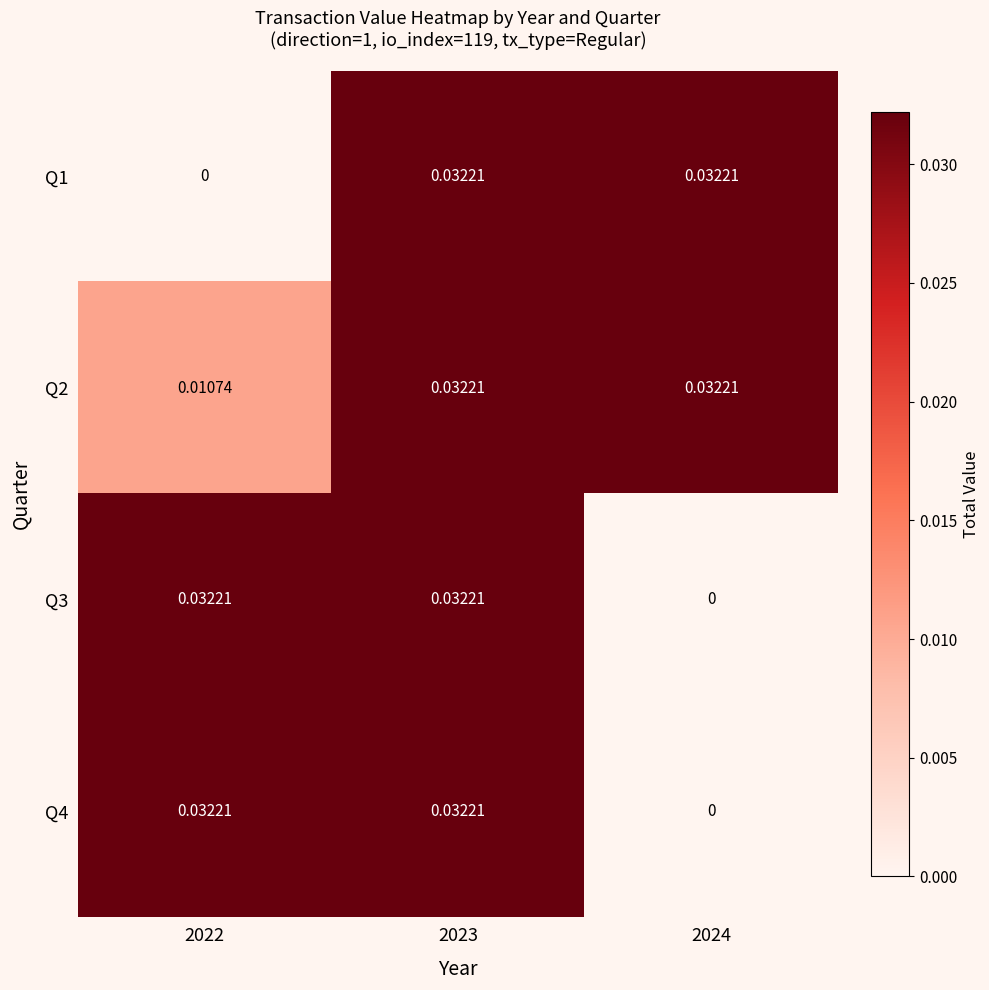

Is the value of Q3 at 2024 greater than the value of Q1 at 2023?

No